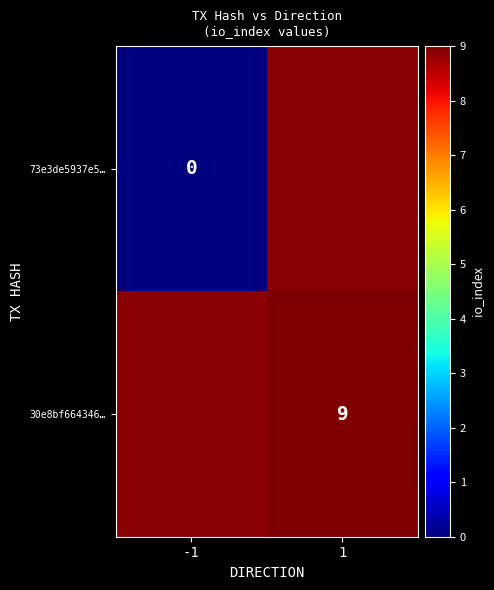

The 30e8bf664346… series shows 5 at 1. True or false?

False